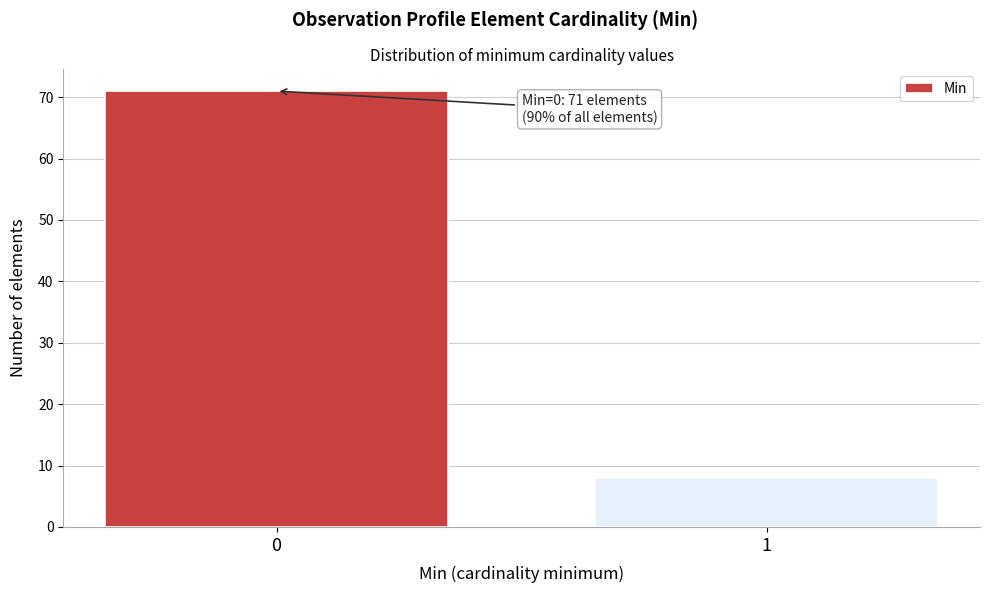

Reading right to left, transcribe all the data shown in this chart.

1=8	0=71